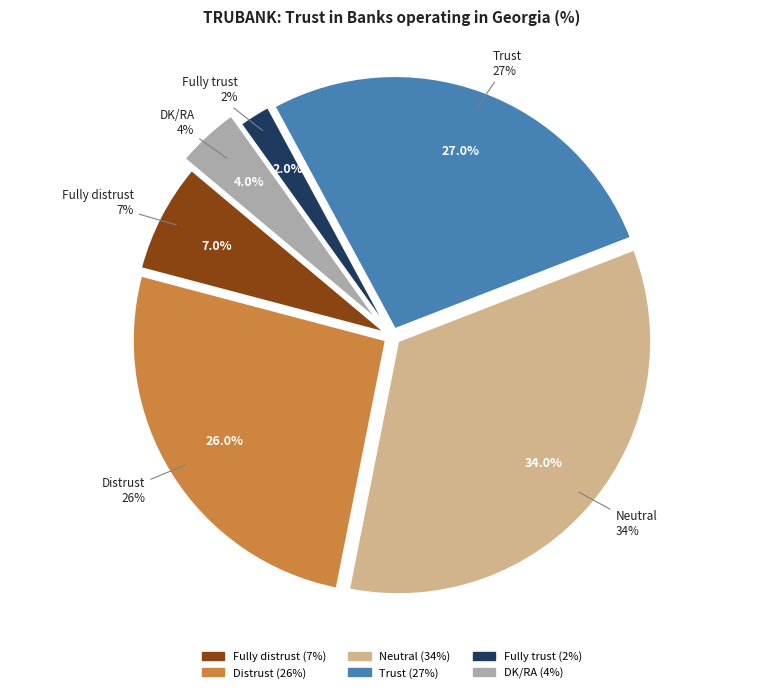

How many segments does this pie chart have?

6